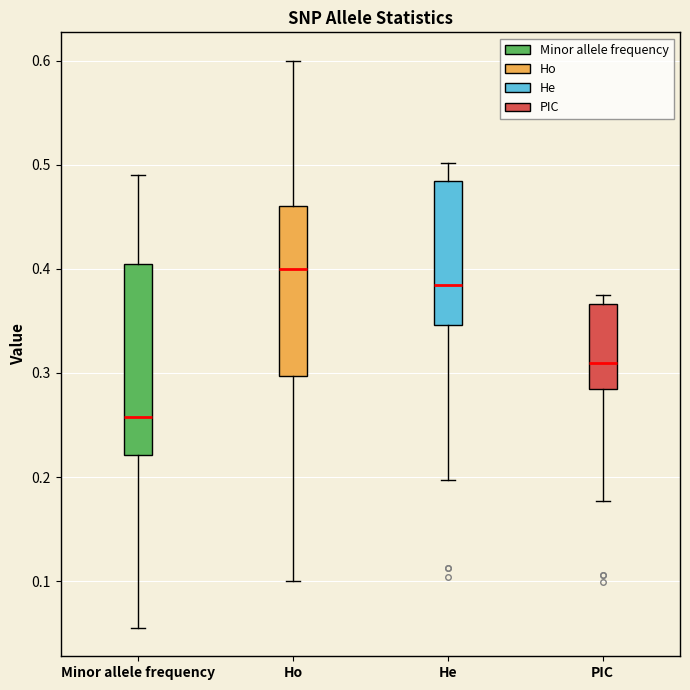

Which box's median line is the lowest?

Minor allele frequency